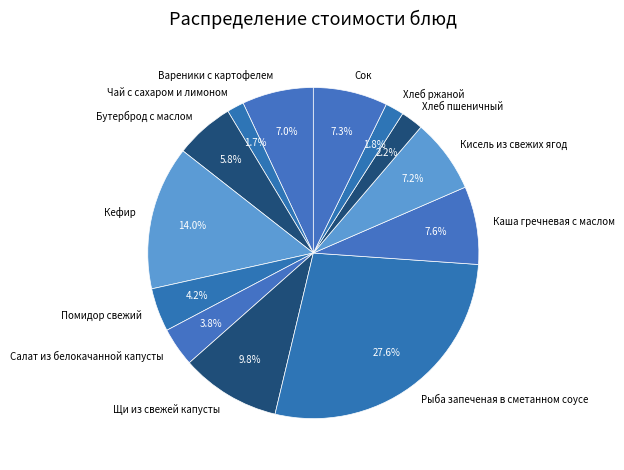

How many slices are in this pie chart?

13